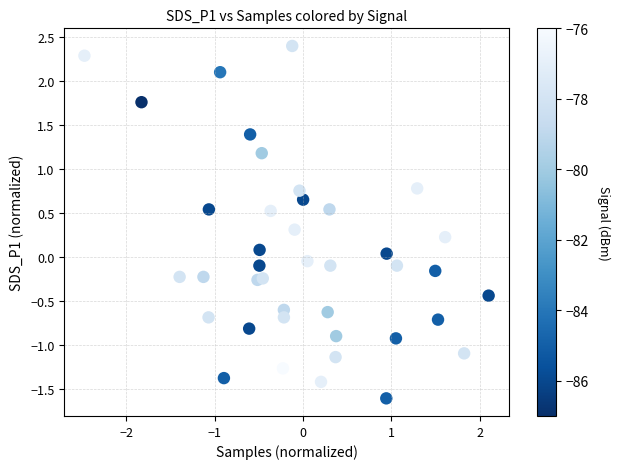

What is the range of Y values (max minus min)?

4.0